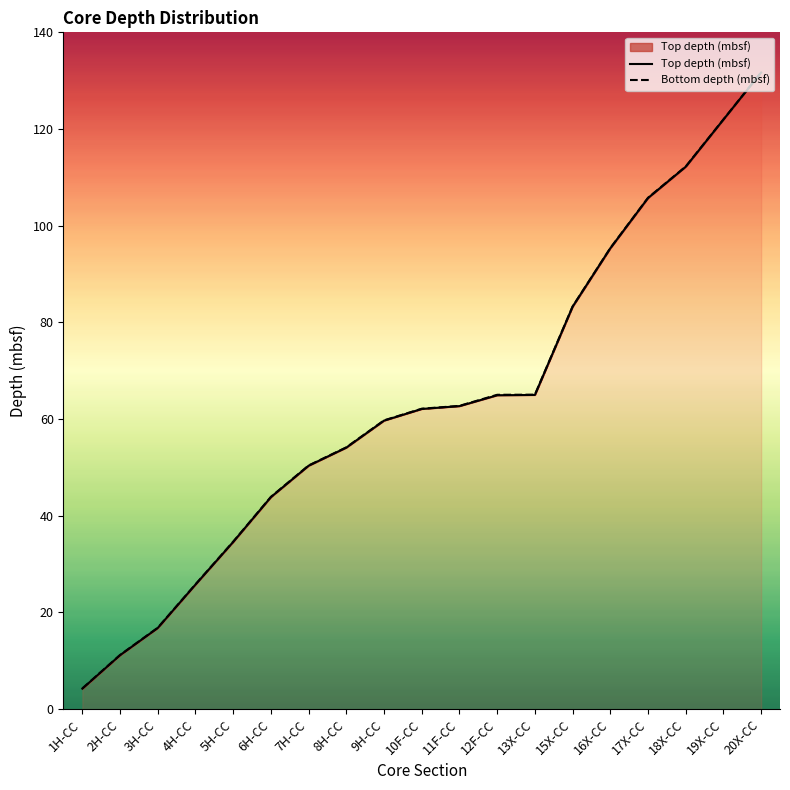

The Bottom depth (mbsf) series shows 50.4 at 7H-CC. True or false?

True